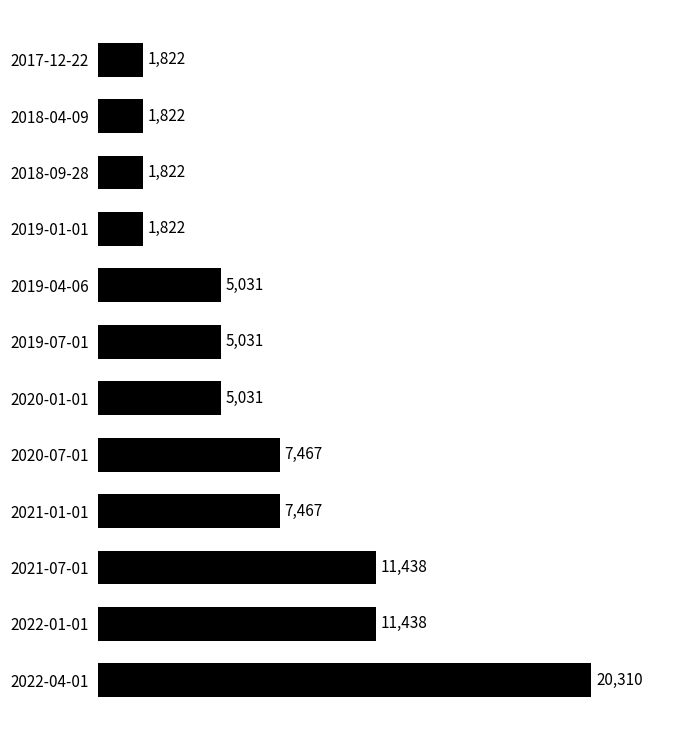

Reading top to bottom, extract all data points from this chart.

1822	1822	1822	1822	5031	5031	5031	7467	7467	11438	11438	20310